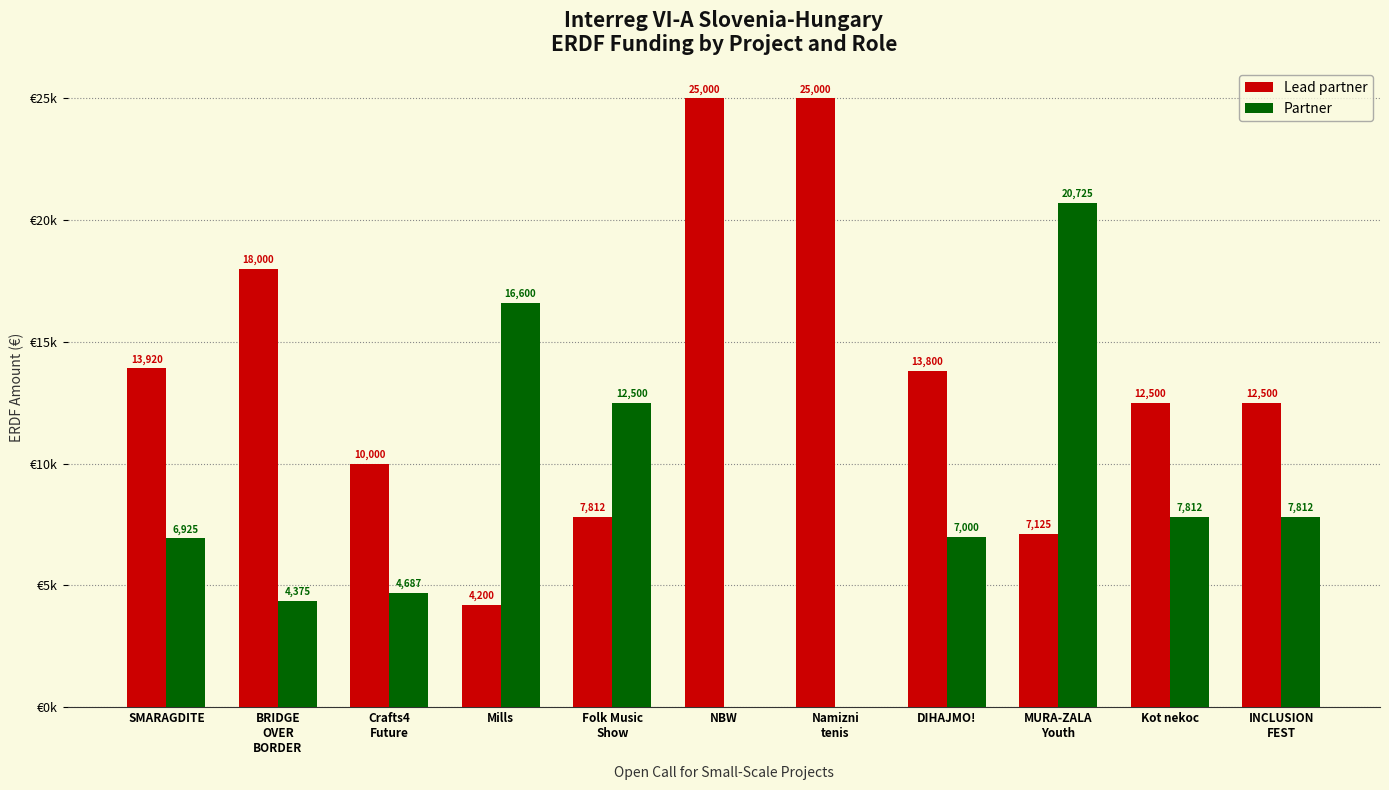

Which series has the largest total across all categories?

Lead partner